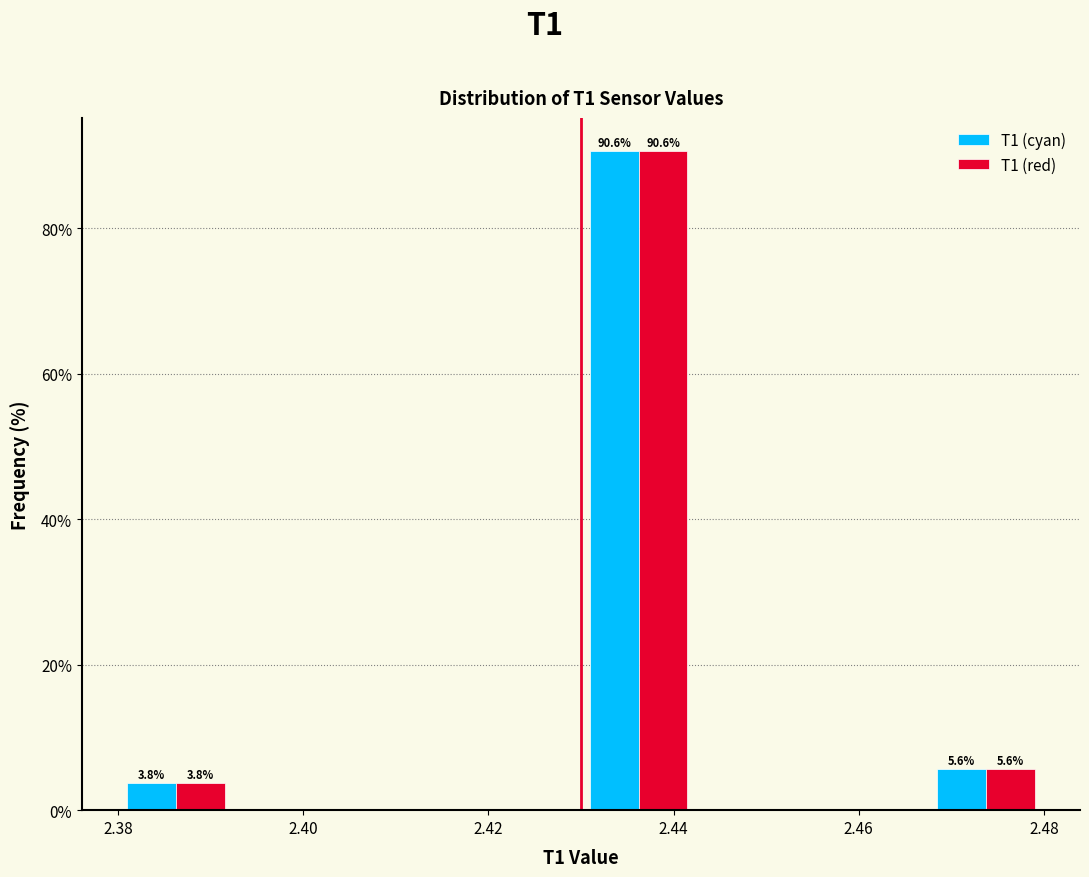

In the T1 (cyan) series, which range on the x-axis has the tallest bar?

2.430 to 2.442